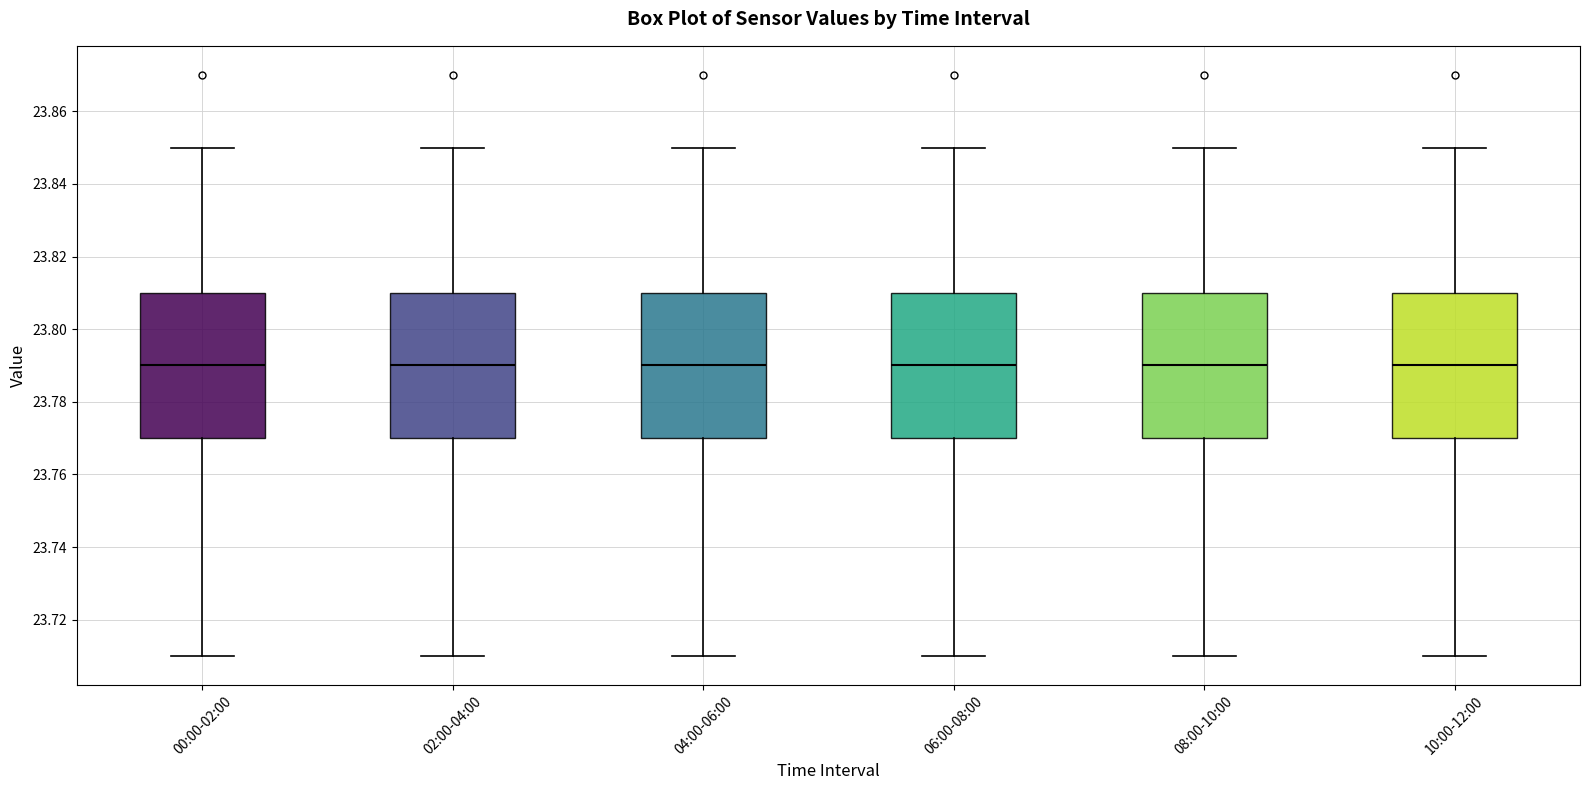

Reading left to right, transcribe this box plot: for each box, give where its median line is, the range the box spans, and where its two whiskers end, as read against the y-axis. The values are not printed on the chart, so give them approximately, as read against the axis.

00:00-02:00: median 23.79, box 23.77 to 23.81, whiskers 23.71 to 23.85
02:00-04:00: median 23.79, box 23.77 to 23.81, whiskers 23.71 to 23.85
04:00-06:00: median 23.79, box 23.77 to 23.81, whiskers 23.71 to 23.85
06:00-08:00: median 23.79, box 23.77 to 23.81, whiskers 23.71 to 23.85
08:00-10:00: median 23.79, box 23.77 to 23.81, whiskers 23.71 to 23.85
10:00-12:00: median 23.79, box 23.77 to 23.81, whiskers 23.71 to 23.85